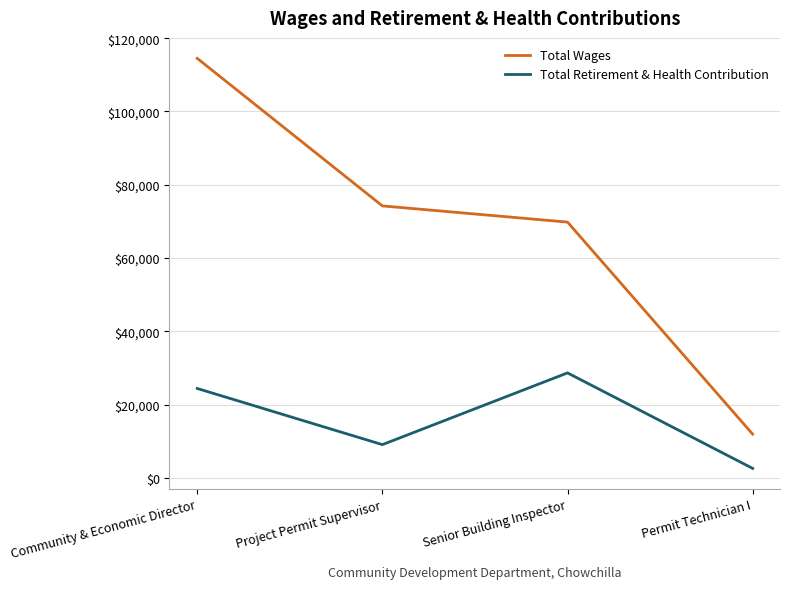

The Total Retirement & Health Contribution series shows 9682 at Senior Building Inspector. True or false?

False